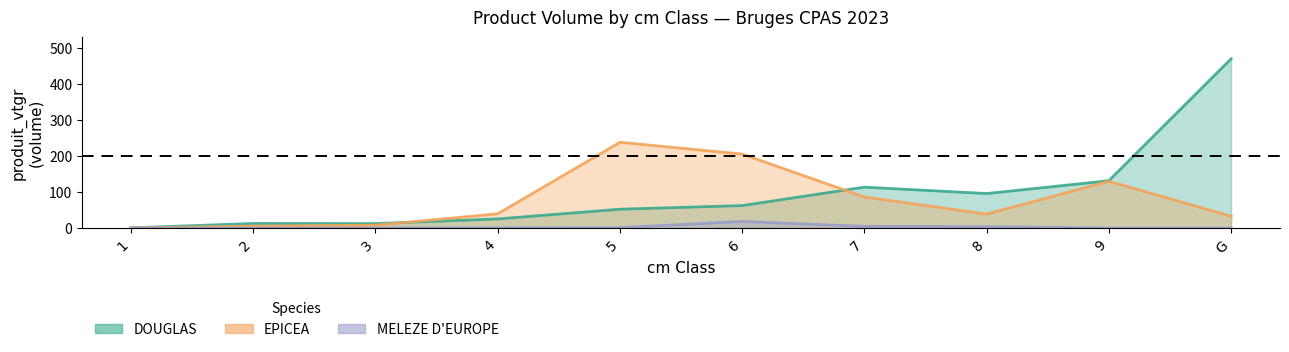

Between 3 and 8, which is larger?

8